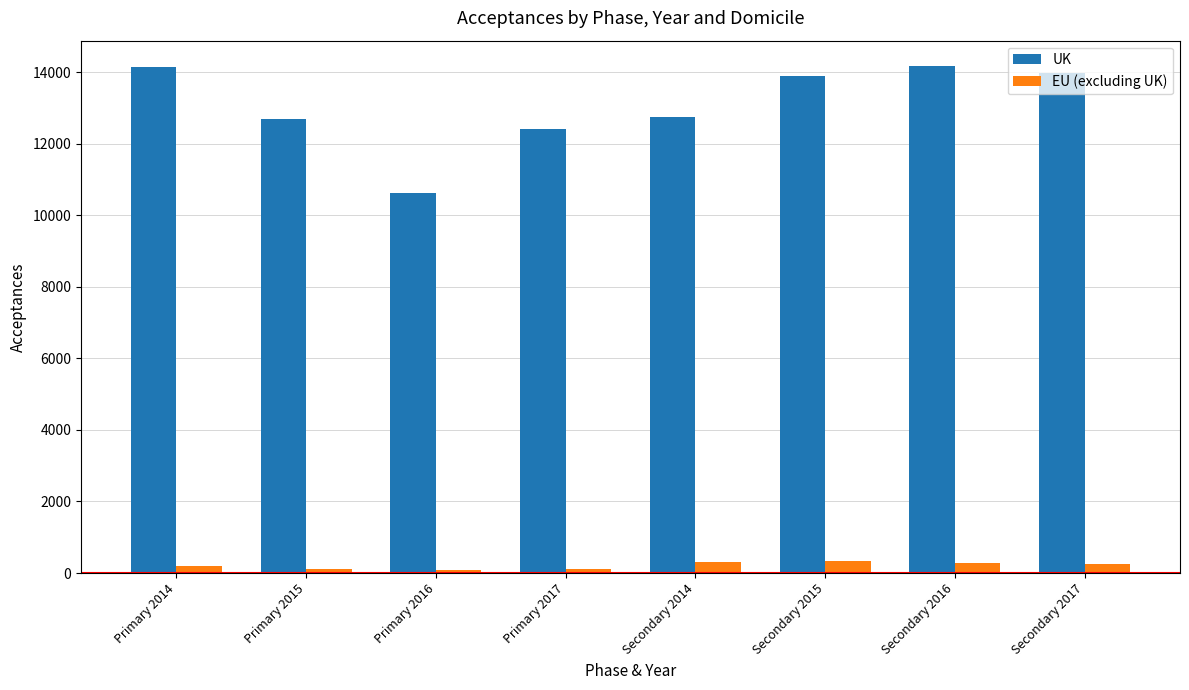

What is the label of the 3rd bar from the left?

Primary 2016